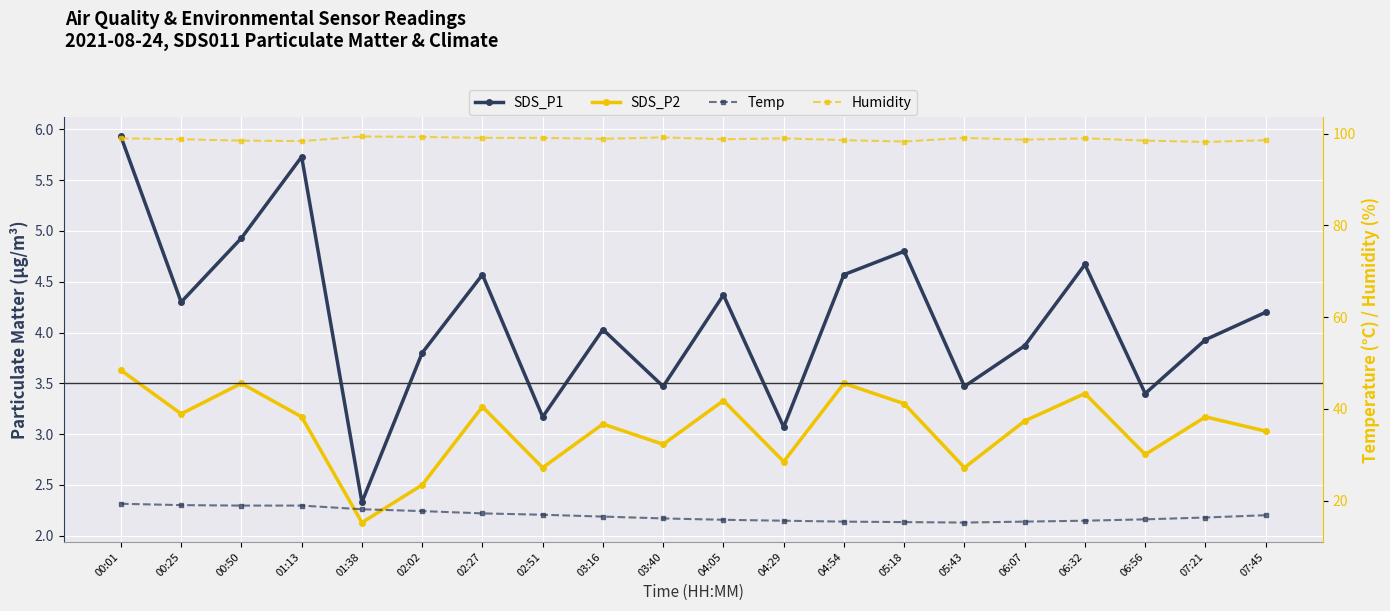

Count the number of categories in the chart.

20